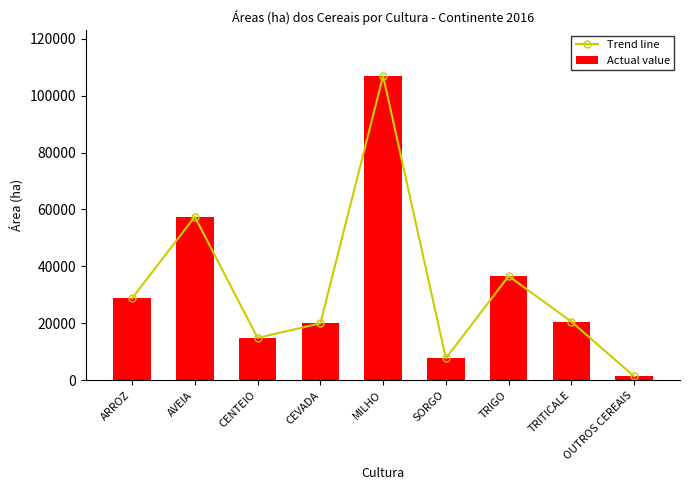

At which label is Actual value closest to 54125?

AVEIA